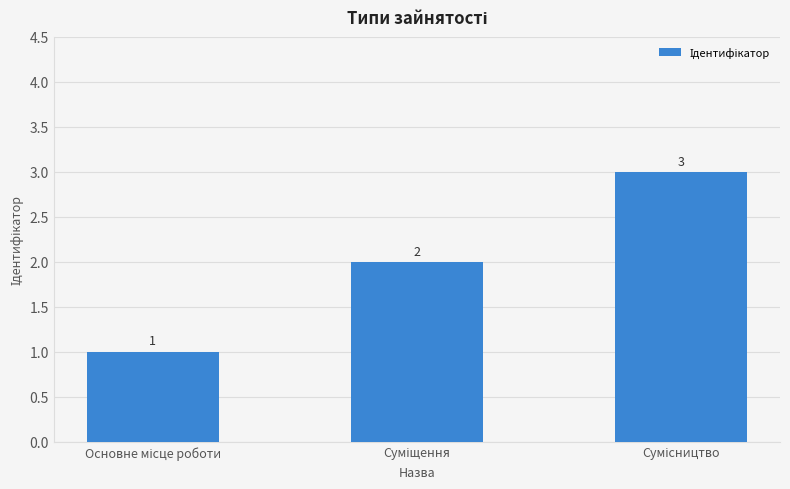

What is the greatest value displayed?

3